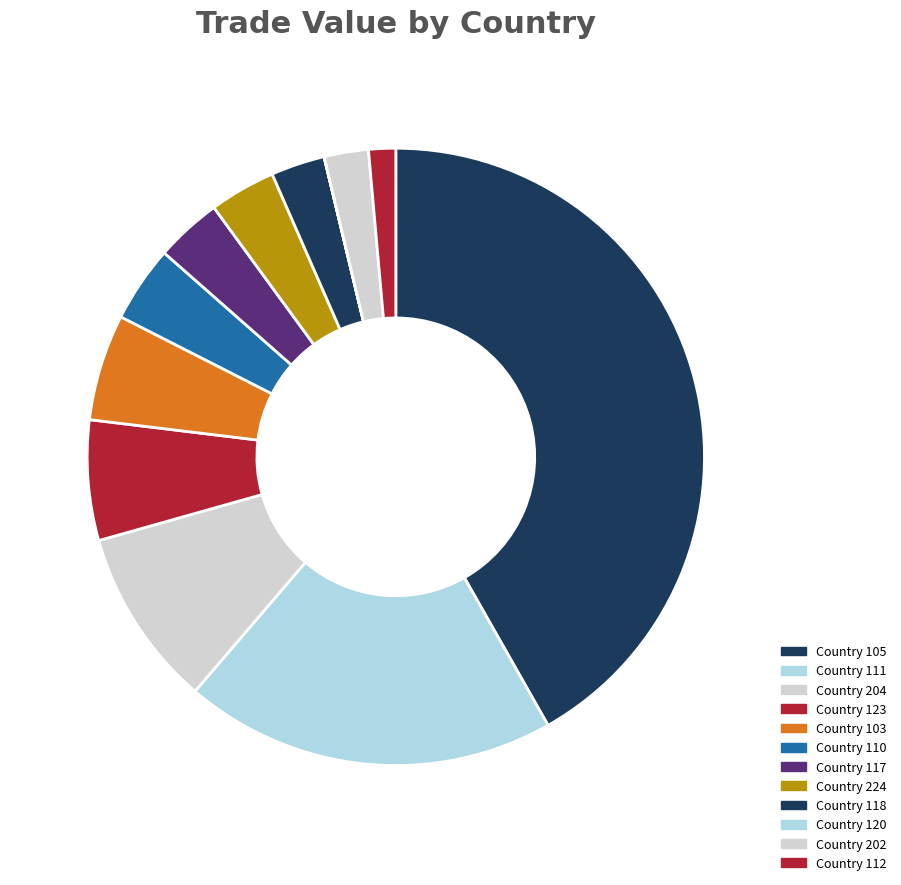

To the nearest percent, what is the difference between the largest and smallest slice percentages?

42%